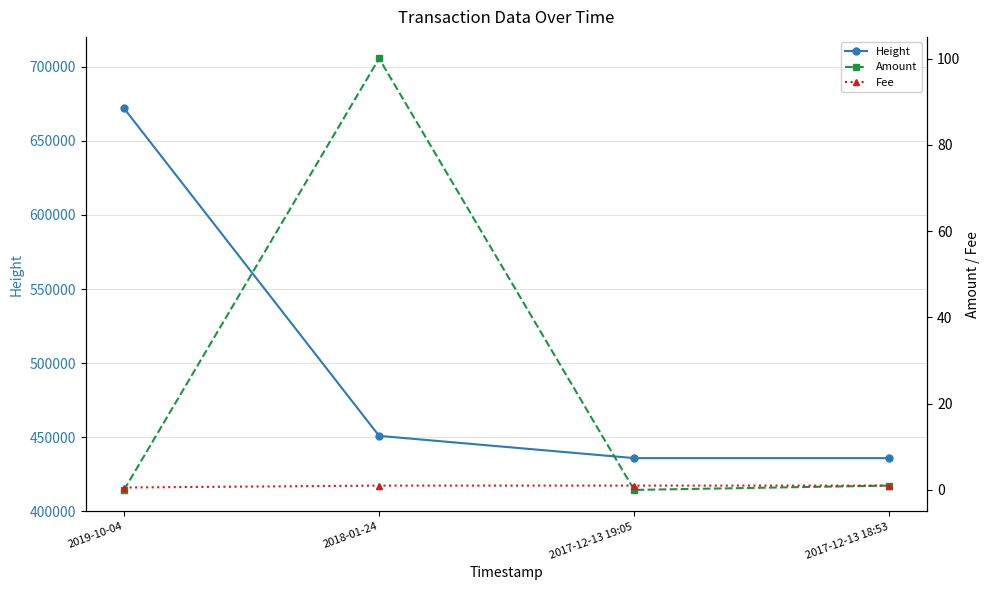

True or false: Height has a value of 601746.0 at 2018-01-24.

False